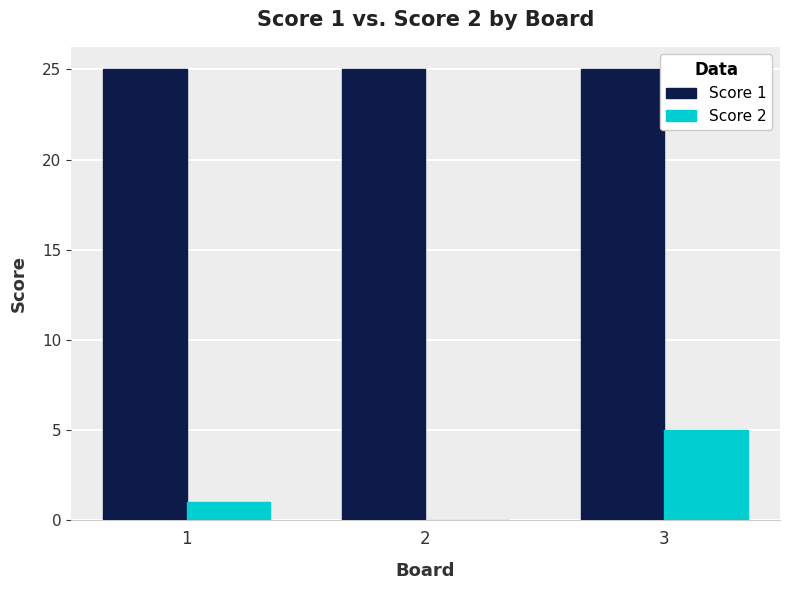

At which category is the sum across all series the highest?

3